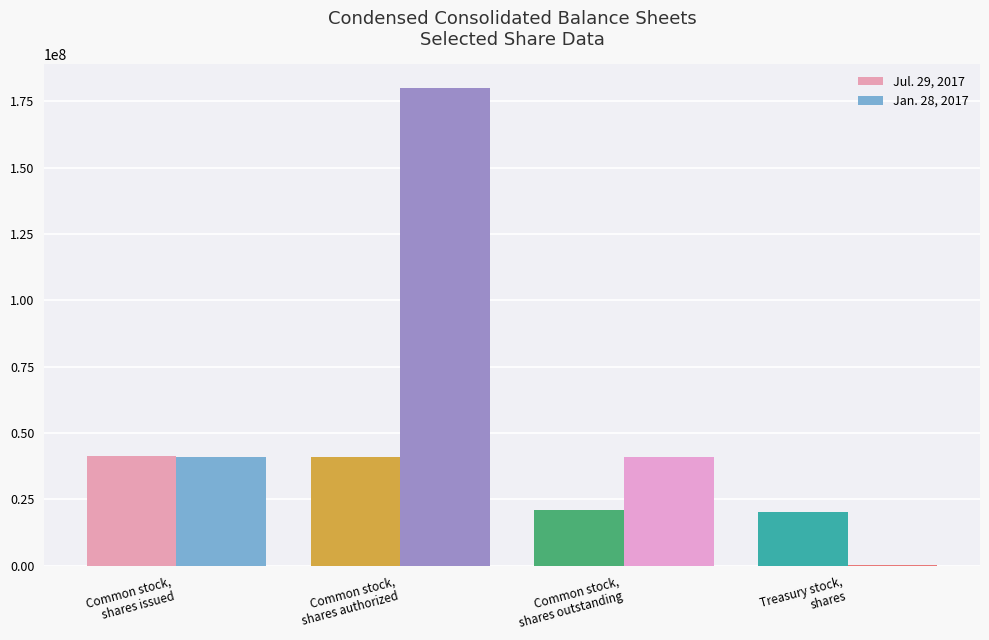

The value of Jan. 28, 2017 at Common stock,
shares outstanding is 70733911. True or false?

False